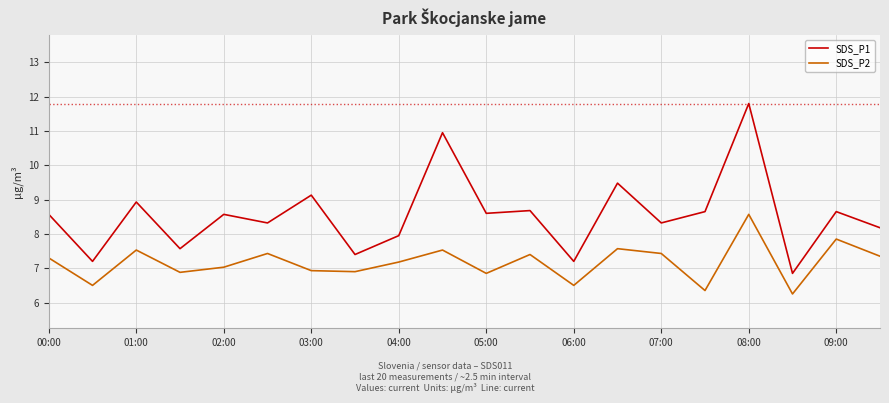

How many values in the SDS_P1 series exceed 8?

14